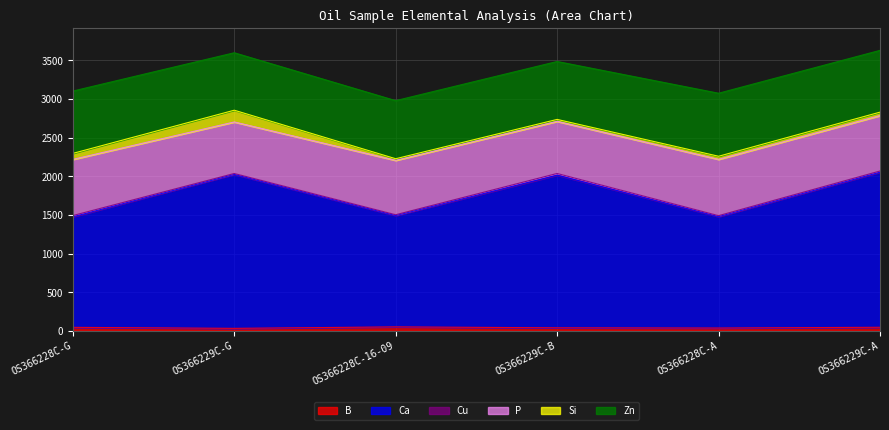

Reading left to right, extract all data points from this chart.

B: 44	31	50	38	35	45
Ca: 1431	1993	1441	1977	1442	2008
Cu: 16	12	11	21	13	15
P: 727	667	704	675	729	718
Si: 78	152	21	25	40	44
Zn: 807	744	752	750	816	800